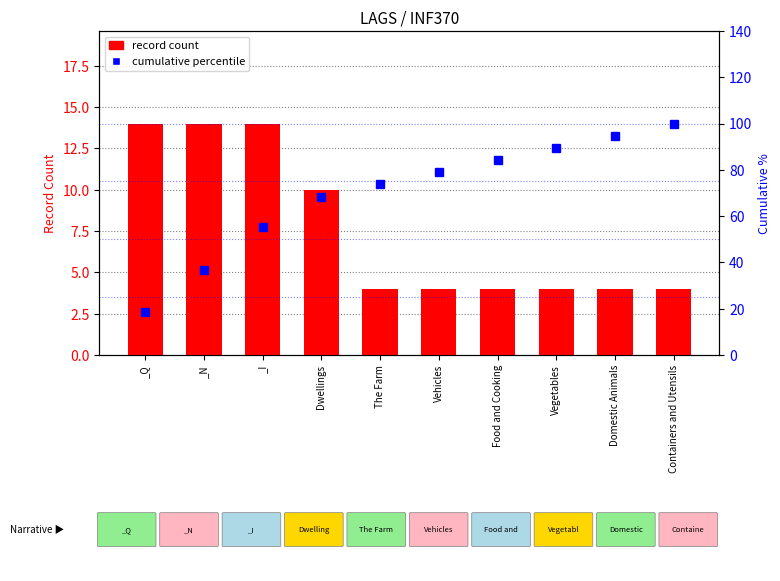

What is the smallest value displayed?

4.0